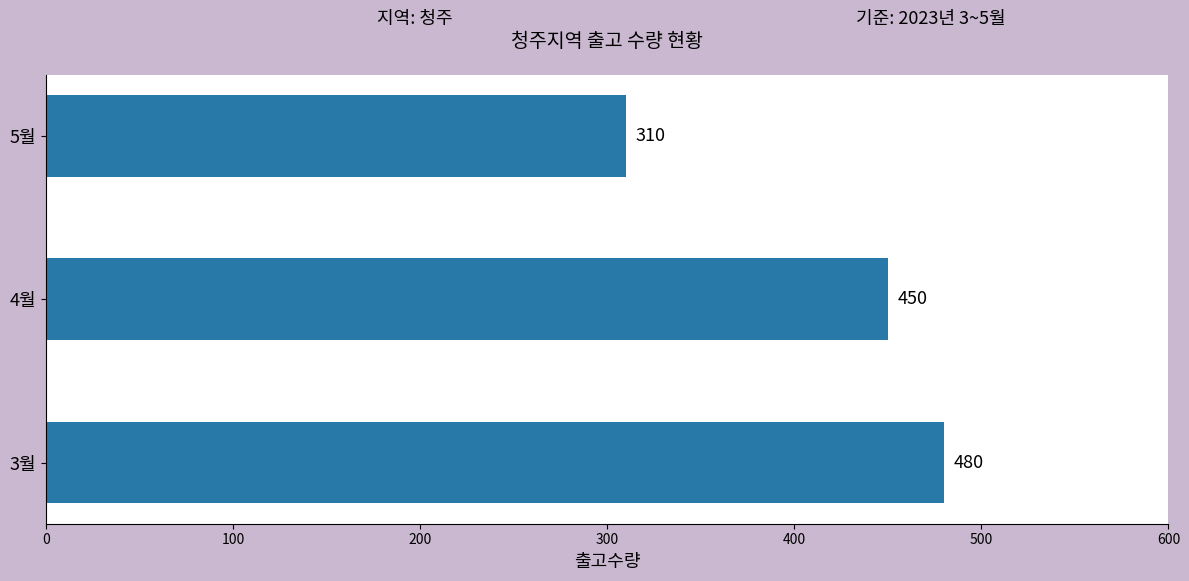

What is the sum of the values at 5월 and 4월?

760